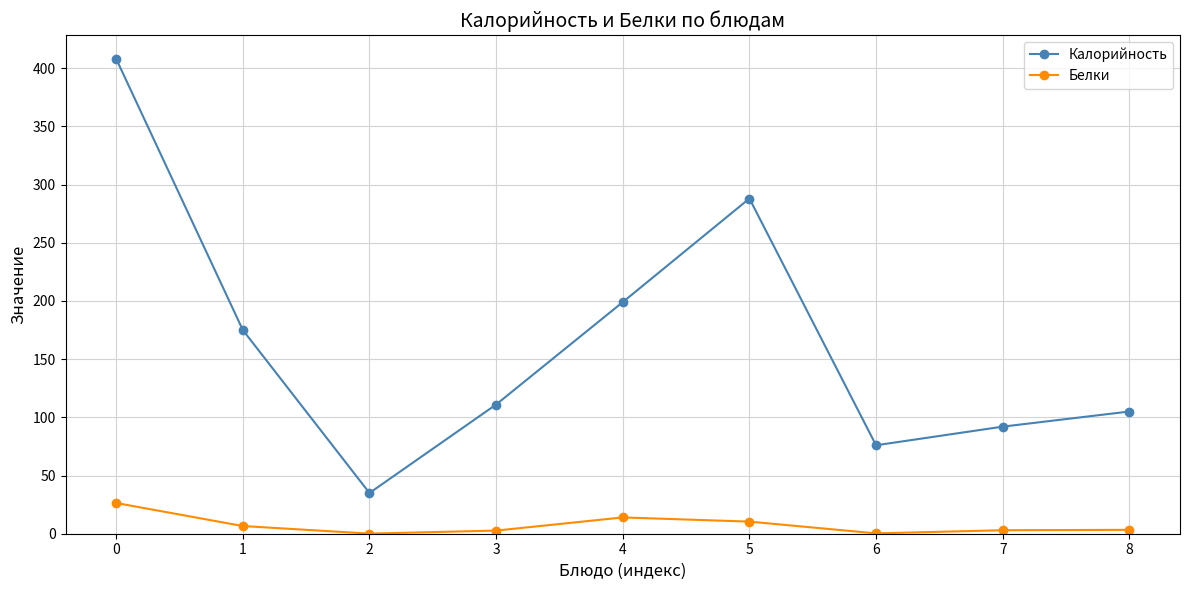

True or false: Белки and Калорийность intersect in this chart.

False